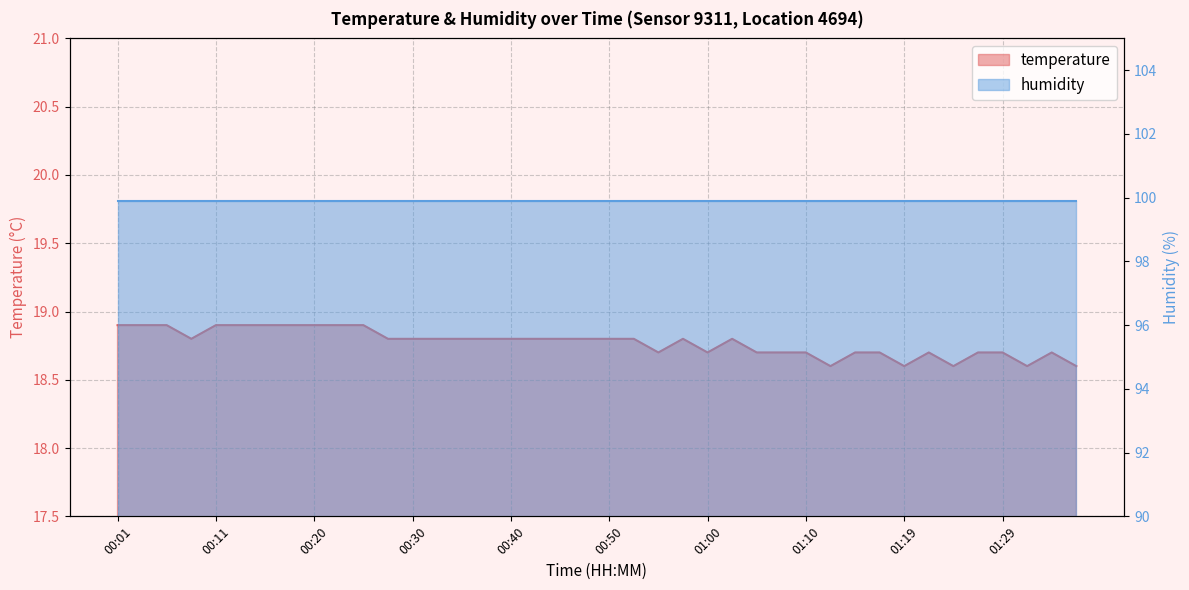

The chart shows a value of 18.7 at 01:07. True or false?

True